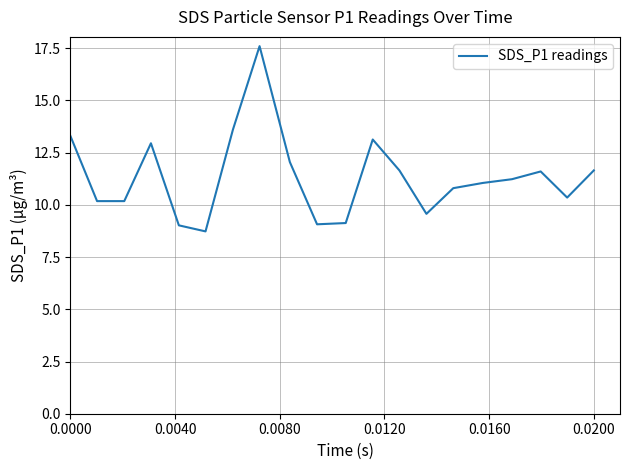

What is the greatest value displayed?

17.6